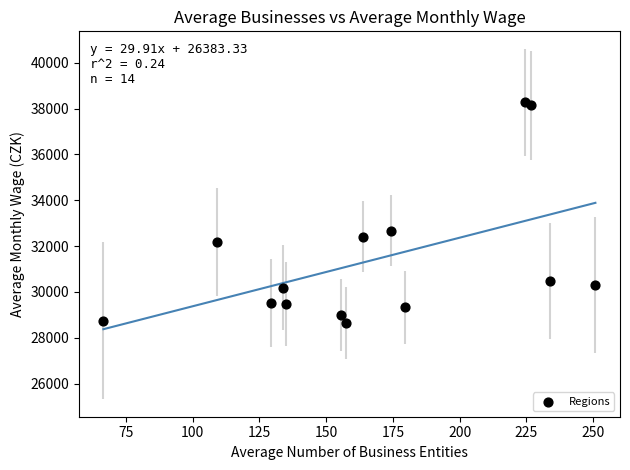

What Y value in the scatter plot is closest to 33462?

32671